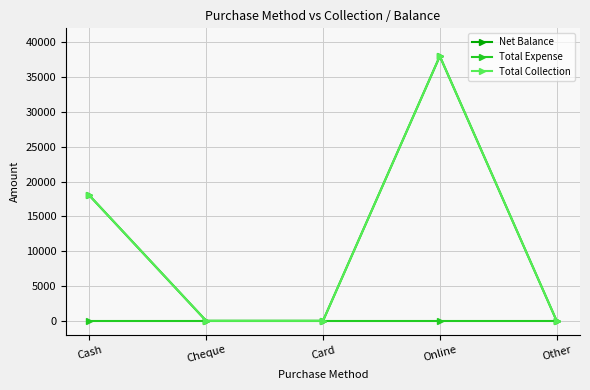

True or false: Total Collection has more than 0 points higher than both neighbors.

True